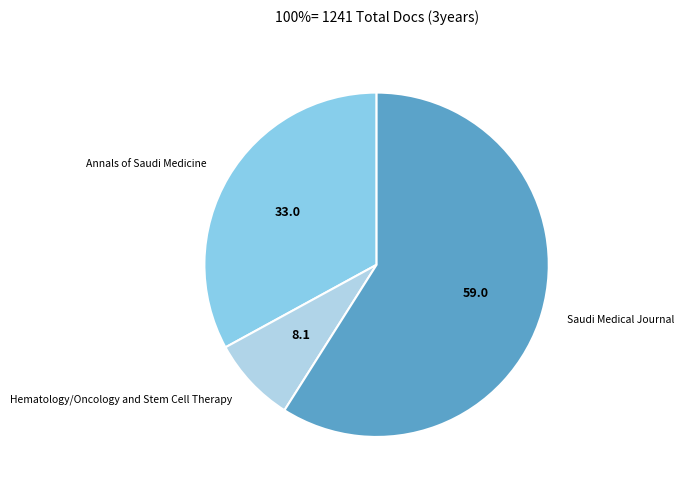

What is the smallest slice in the pie chart?

Hematology/Oncology and Stem Cell Therapy